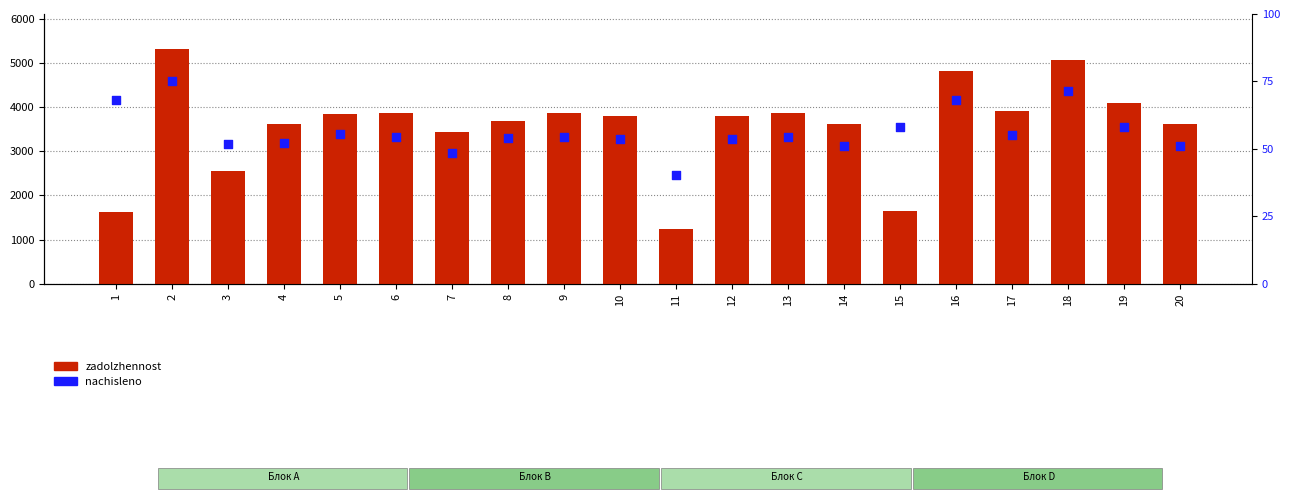

What are all the series names shown in the legend?

zadolzhennost, nachisleno